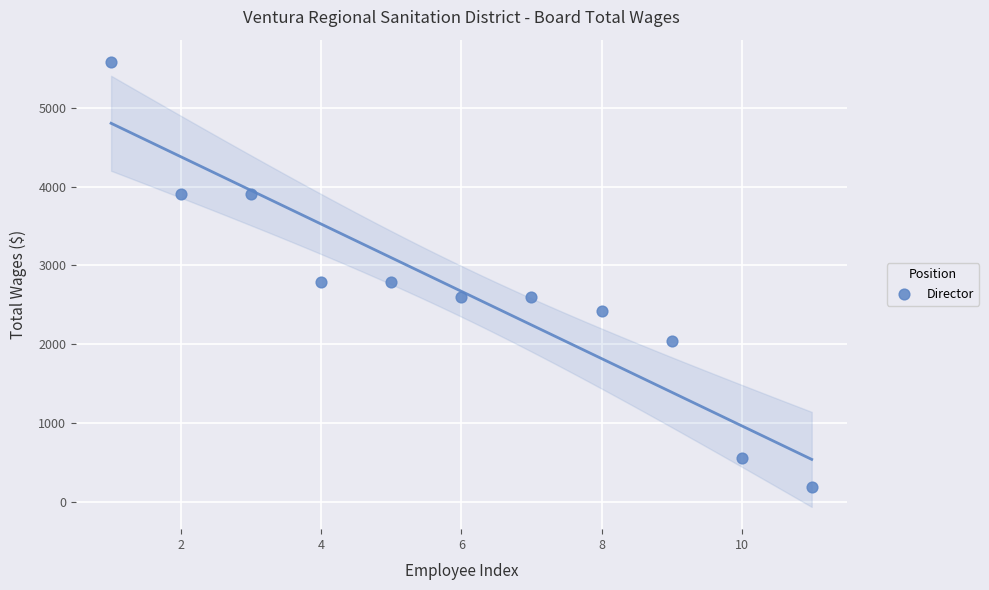

What is the range of Y values (max minus min)?

5394